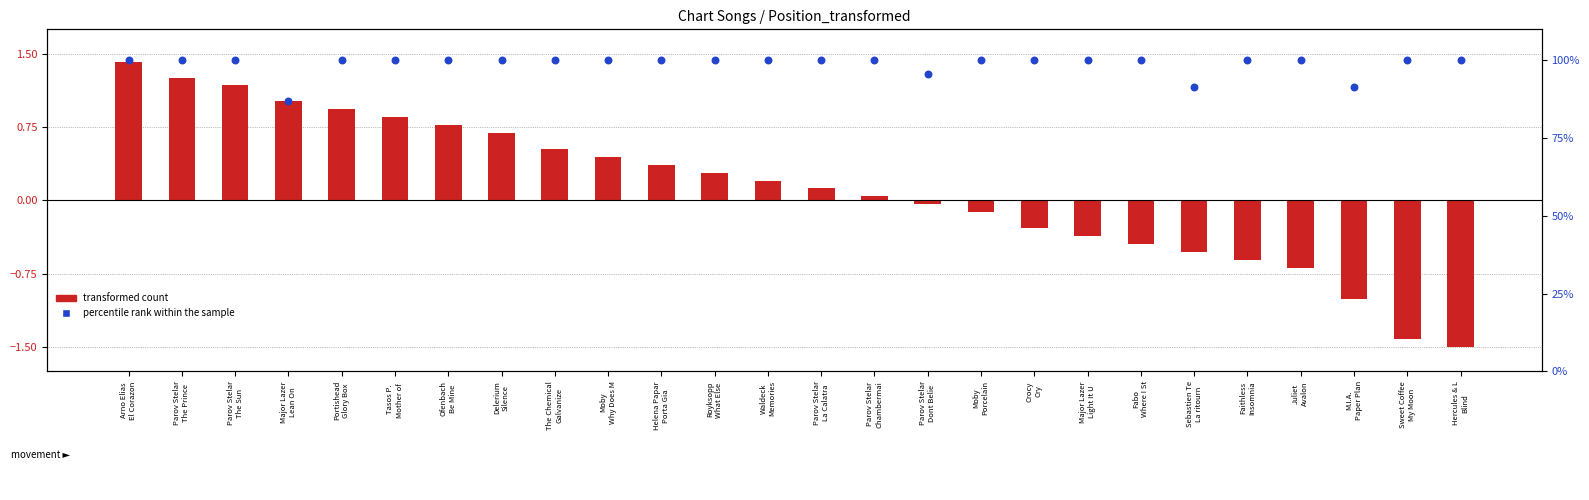

At how many categories does at least one series exceed 99?

22